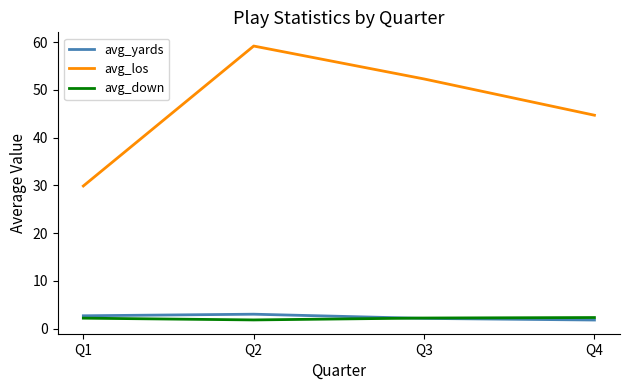

At which label is avg_los closest to 44?

Q4